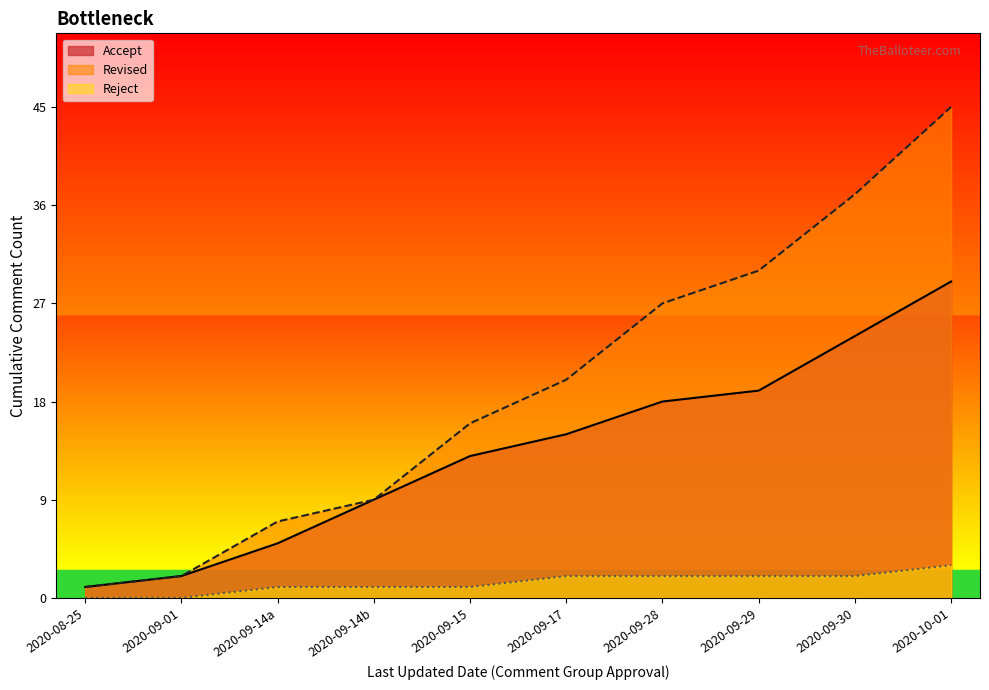

List the series in order of their peak value, highest first.

Revised, Accept, Reject